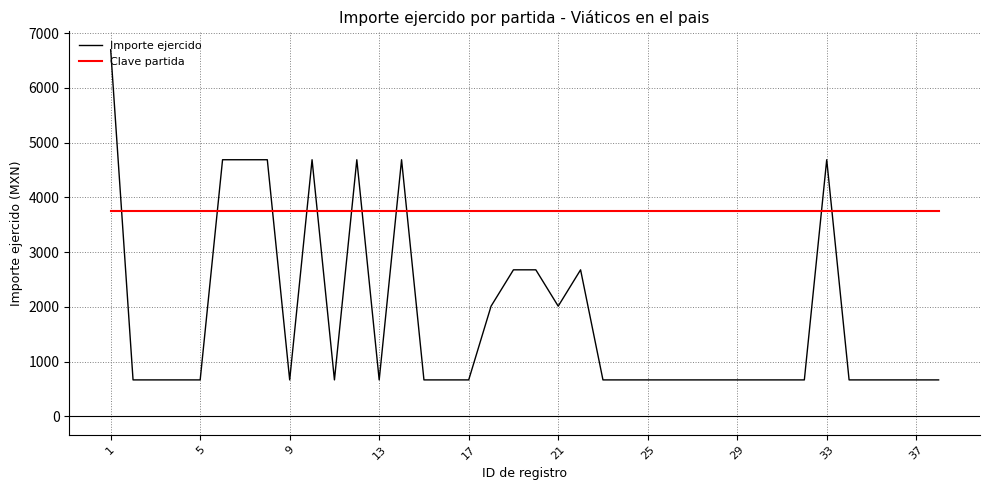

Does the chart display data point markers on the line(s)?

No